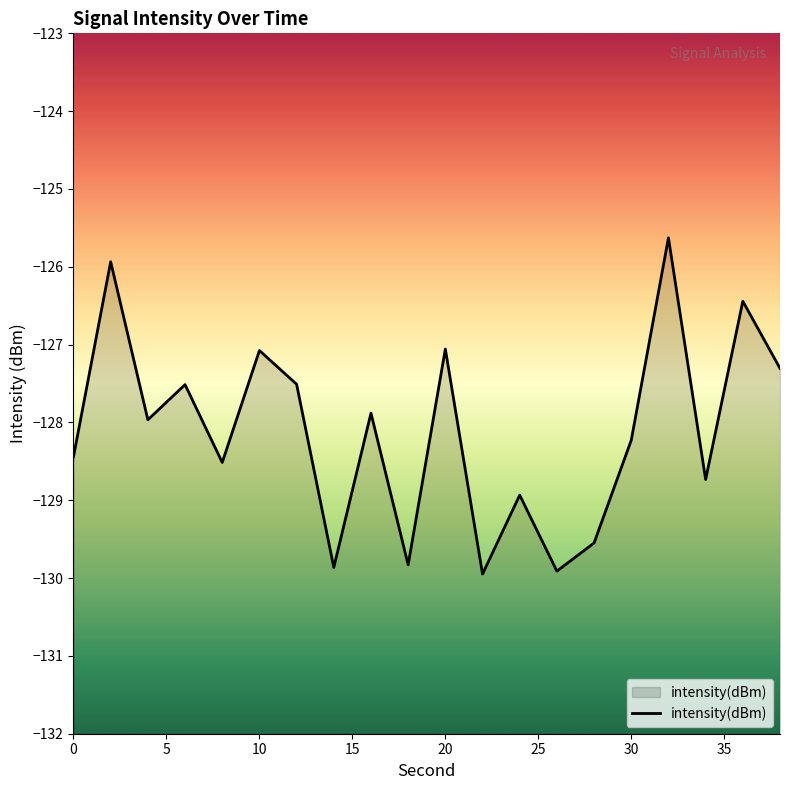

Which has a higher value, 0 or 10?

10